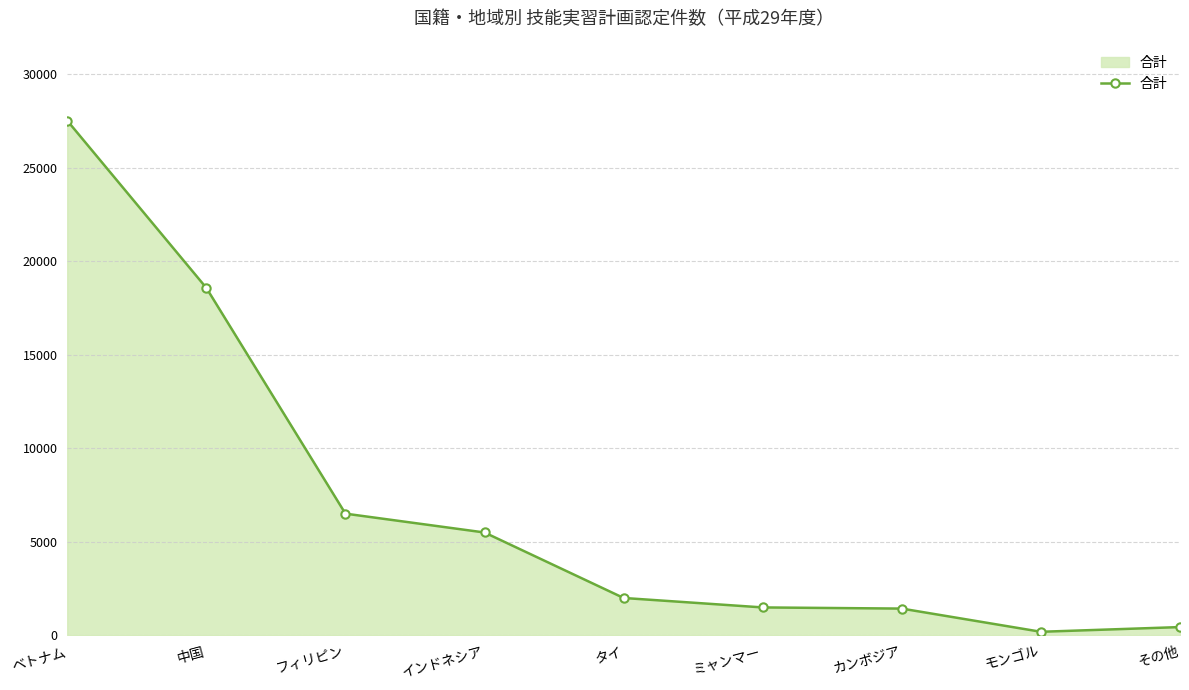

True or false: there are more than 1 points higher than both neighbors.

False